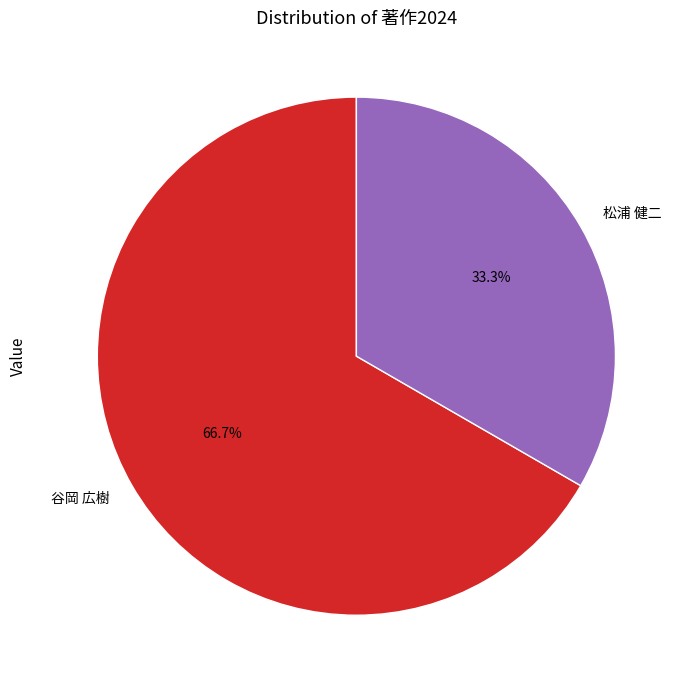

Count the number of slices in the pie.

2